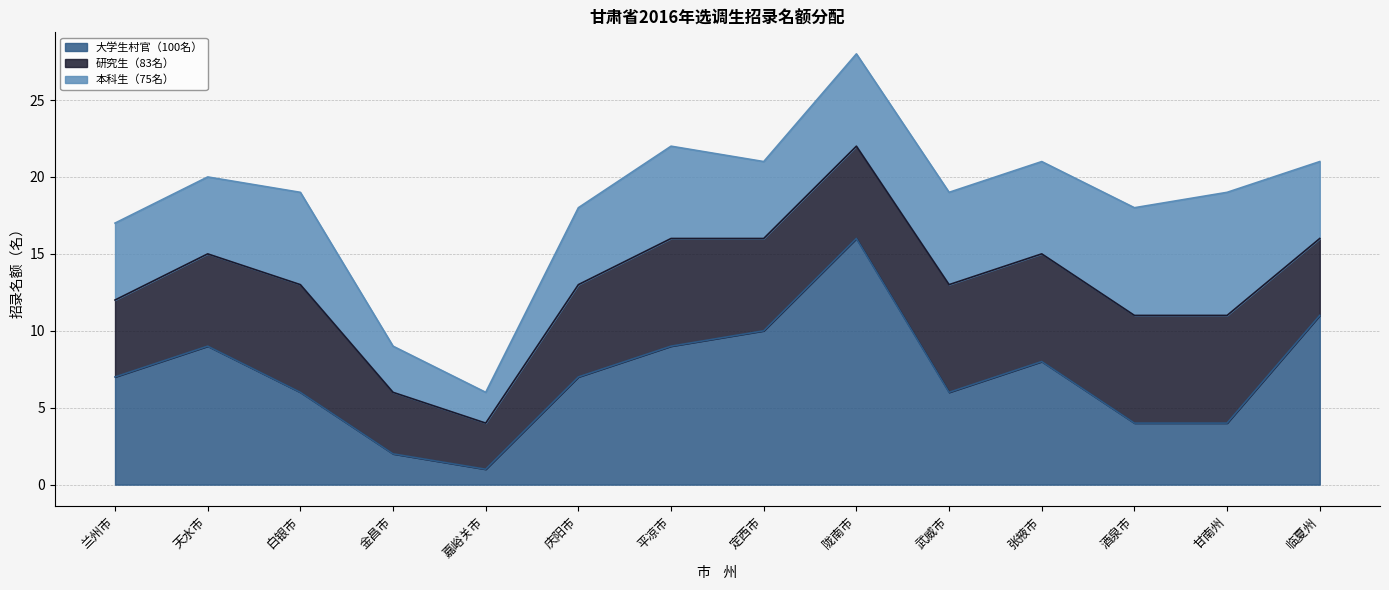

At which label does 本科生（75名） reach its minimum?

嘉峪关市